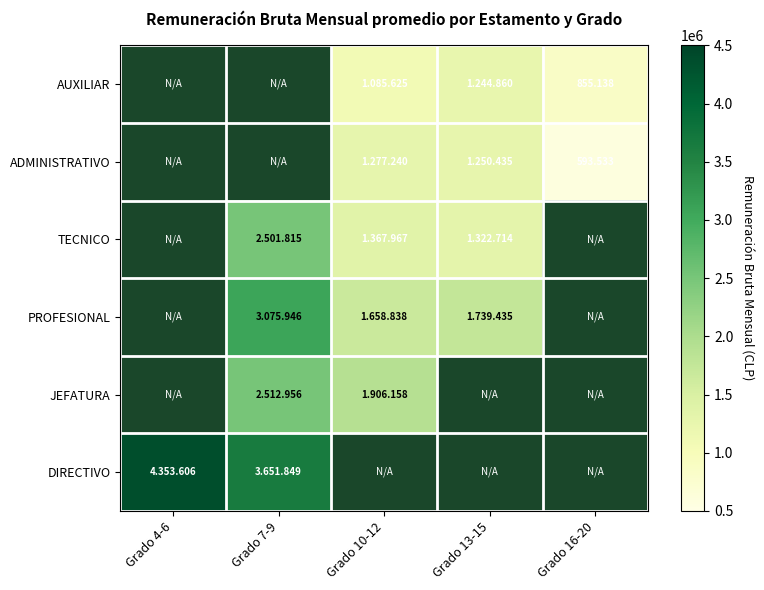

True or false: PROFESIONAL has a value of 776732.6 at Grado 10-12.

False